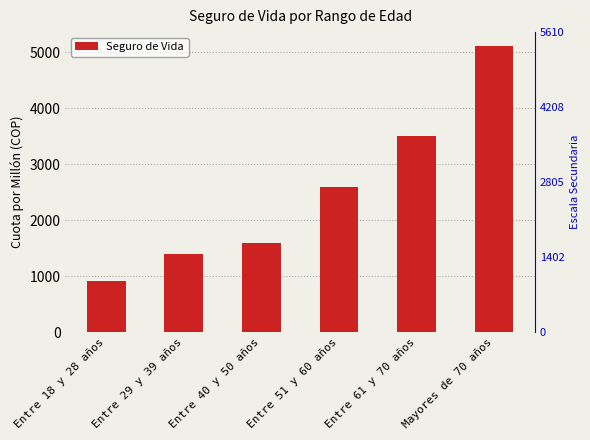

What is the value of the 2nd bar from the left?

1399